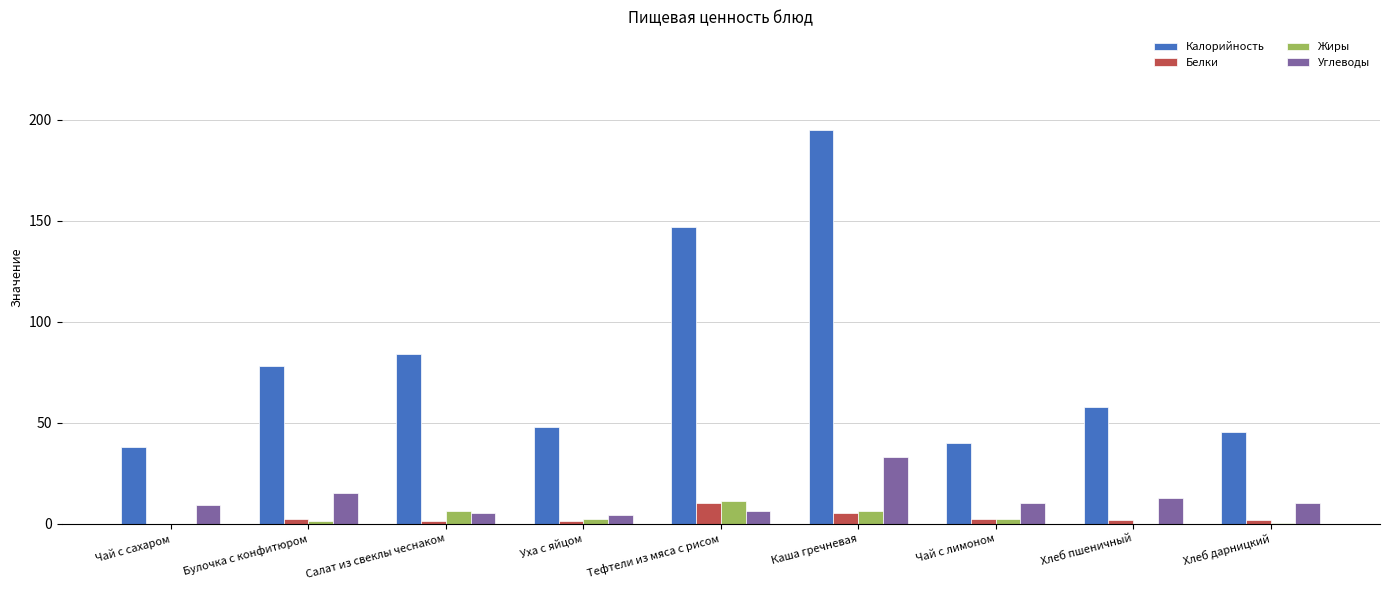

What is the sum of all Калорийность values?

732.9